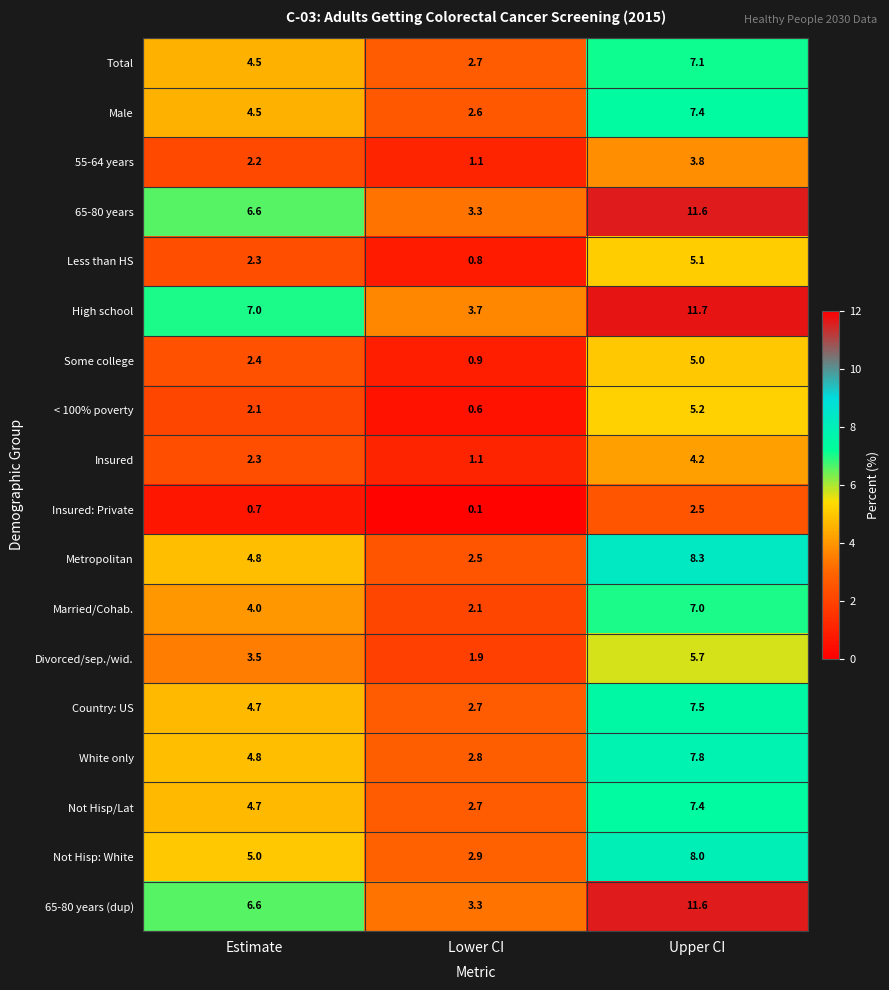

What is the difference between the maximum and minimum values in the 55-64 years series?

2.7